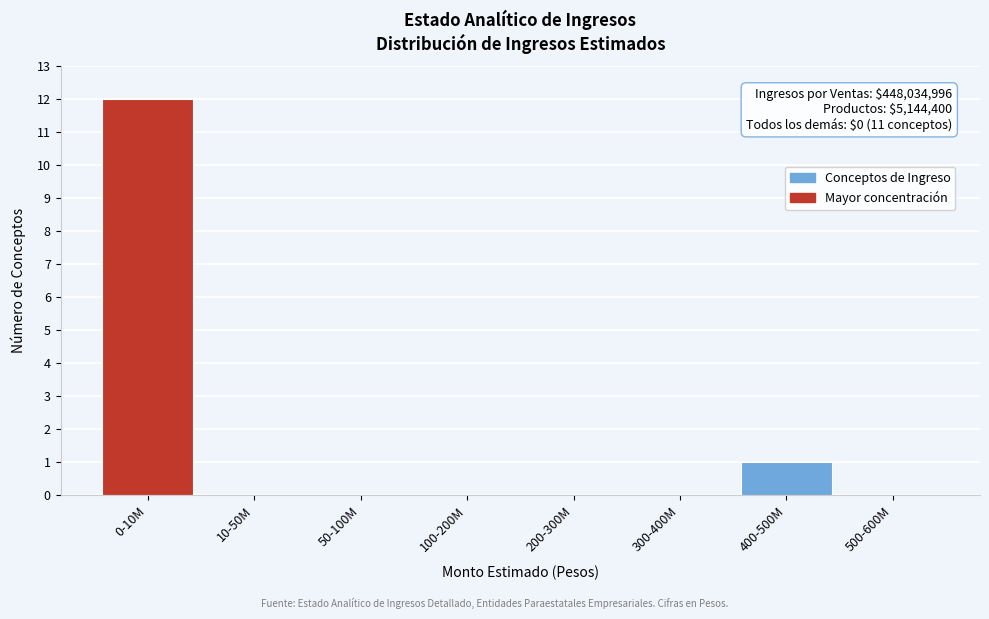

Reading right to left, extract all data points from this chart.

500-600M=0	400-500M=1	300-400M=0	200-300M=0	100-200M=0	50-100M=0	10-50M=0	0-10M=12